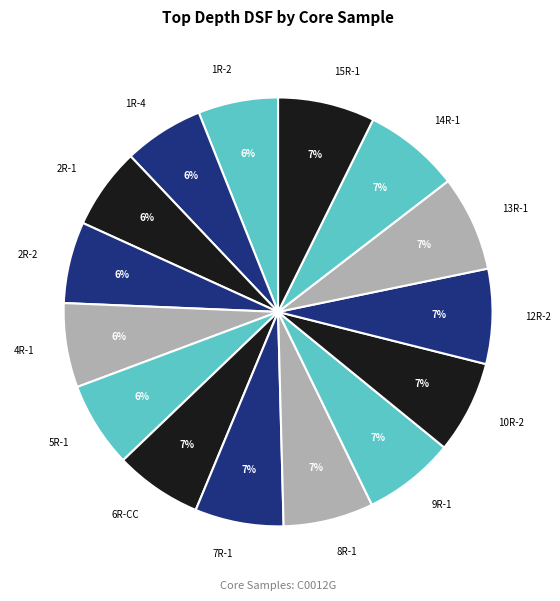

Do 8R-1 and 12R-2 together represent more than half of the pie?

No